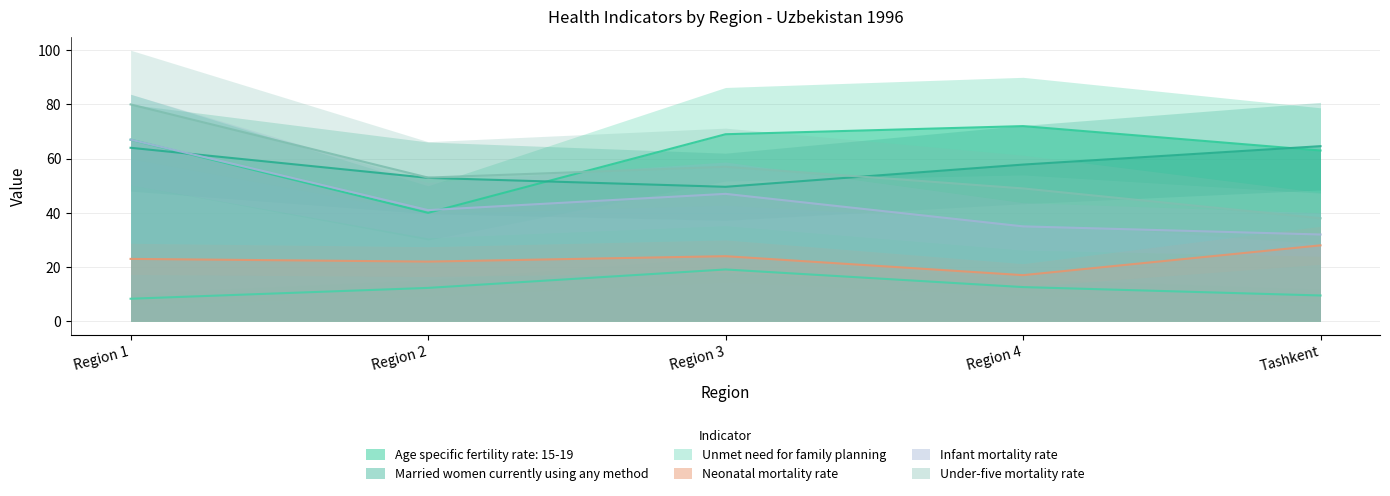

What is the total value across all series at Region 1?

309.3